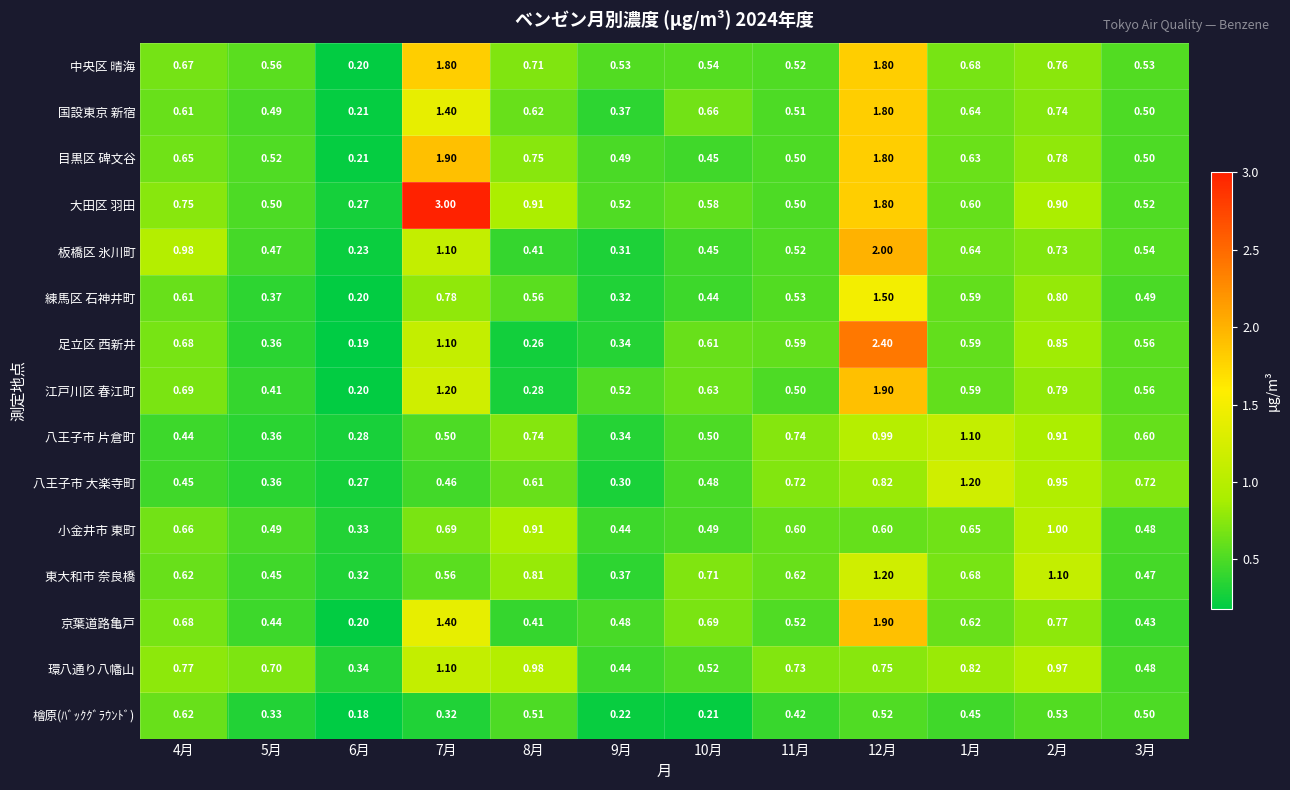

Which series has the largest total across all categories?

大田区 羽田